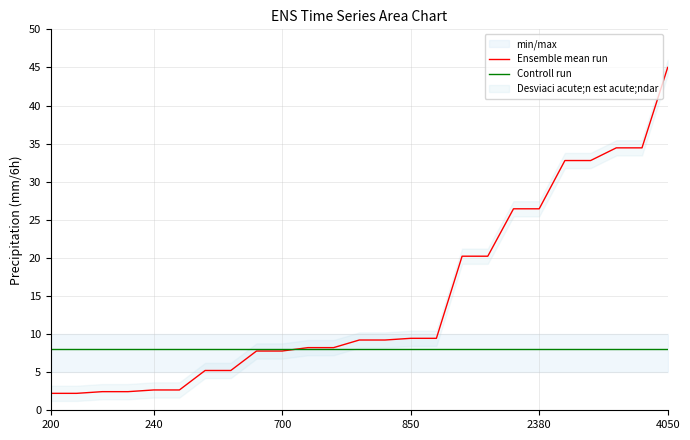

After their last crossing, which series has the higher values: Ensemble mean run or Controll run?

Ensemble mean run